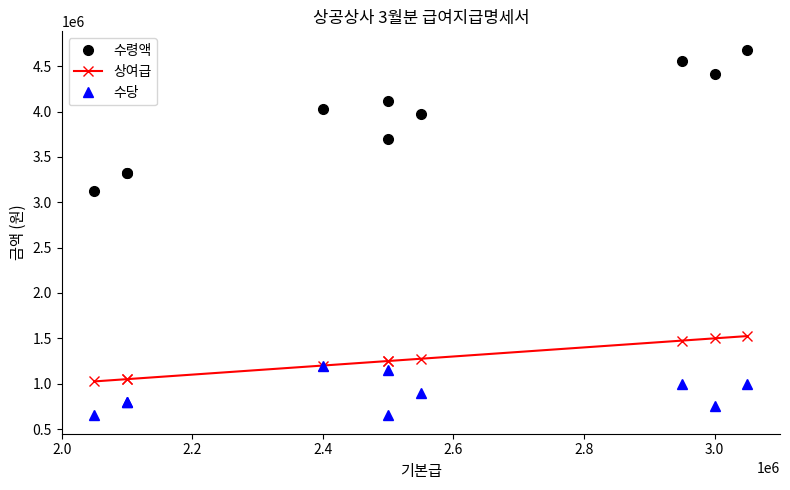

What is the label of the 1st point from the left?

2.0